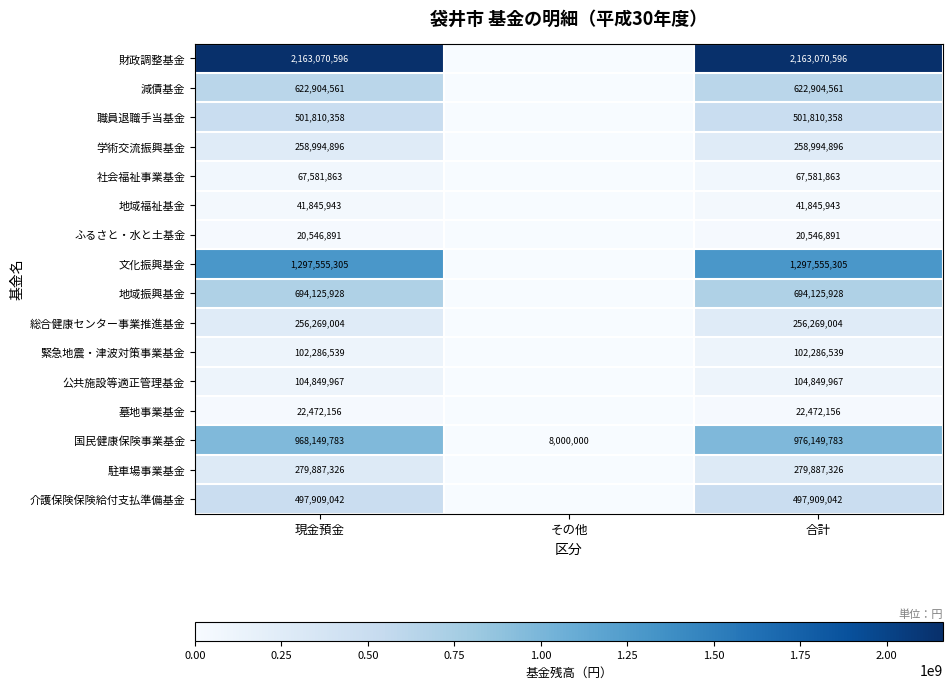

How many distinct data groups are displayed?

16